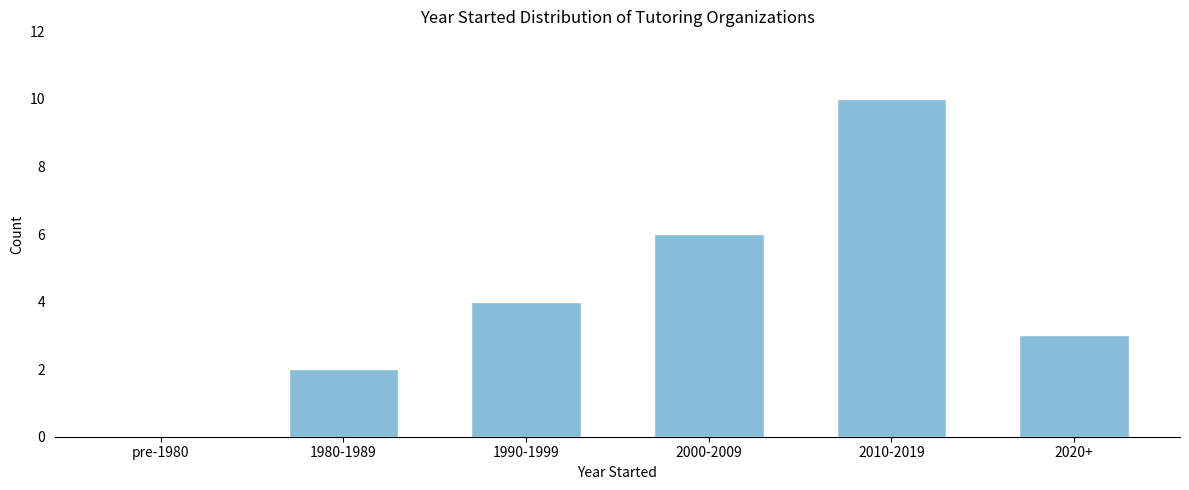

Reading left to right, extract all data points from this chart.

pre-1980=0	1980-1989=2	1990-1999=4	2000-2009=6	2010-2019=10	2020+=3